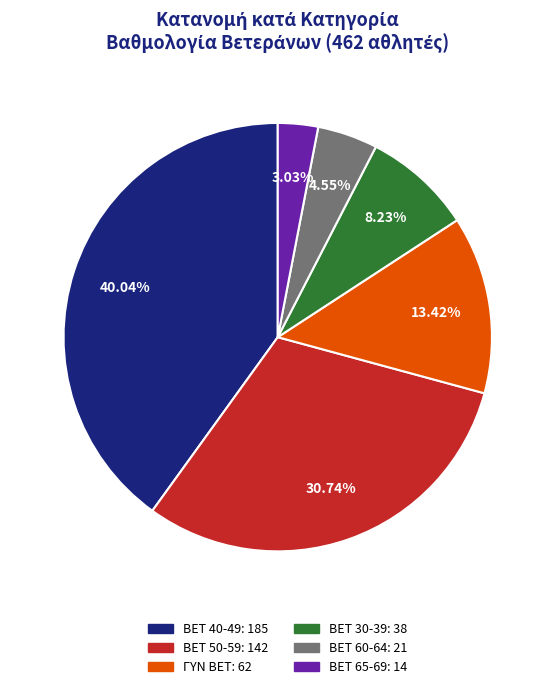

Is there a majority slice in this chart?

No